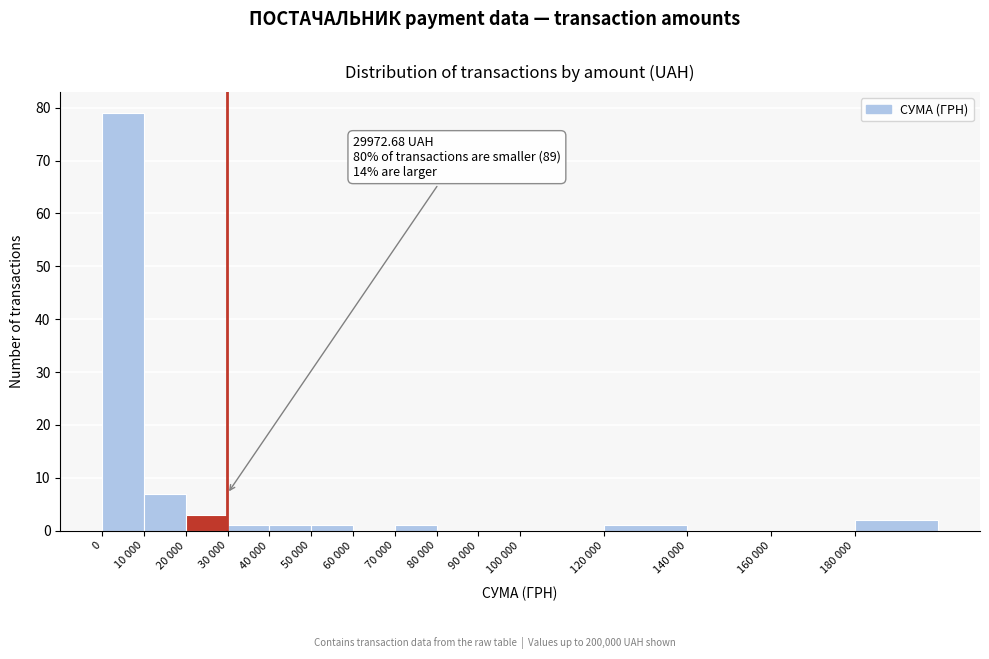

Reading left to right, transcribe all the data shown in this chart.

0=79	10 000=7	20 000=3	30 000=1	40 000=1	50 000=1	60 000=0	70 000=1	80 000=0	90 000=0	100 000=0	120 000=1	140 000=0	160 000=0	180 000=2